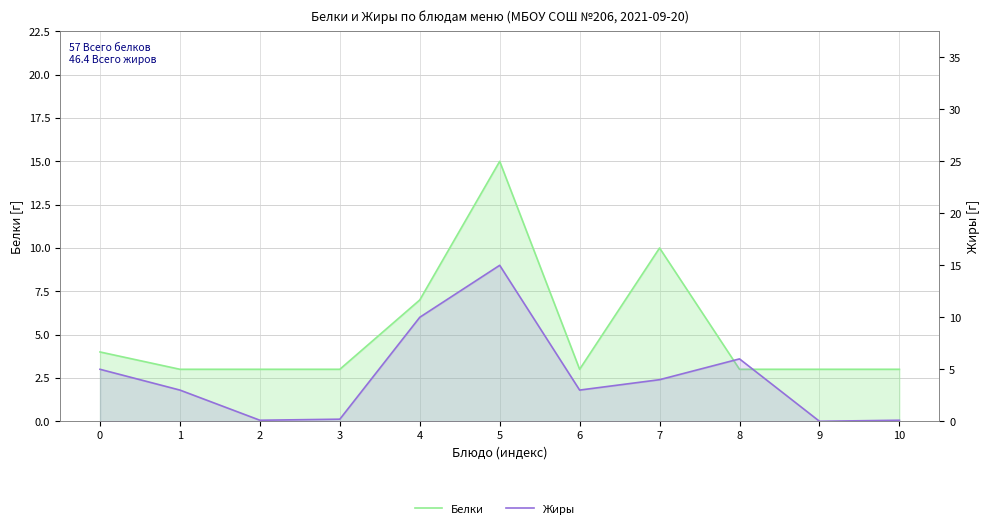

Reading left to right, list all the values displayed in this chart.

Белки: 0=4.0	1=3.0	2=3.0	3=3.0	4=7.0	5=15.0	6=3.0	7=10.0	8=3.0	9=3.0	10=3.0
Жиры: 0=5.0	1=3.0	2=0.1	3=0.2	4=10.0	5=15.0	6=3.0	7=4.0	8=6.0	9=0.0	10=0.1